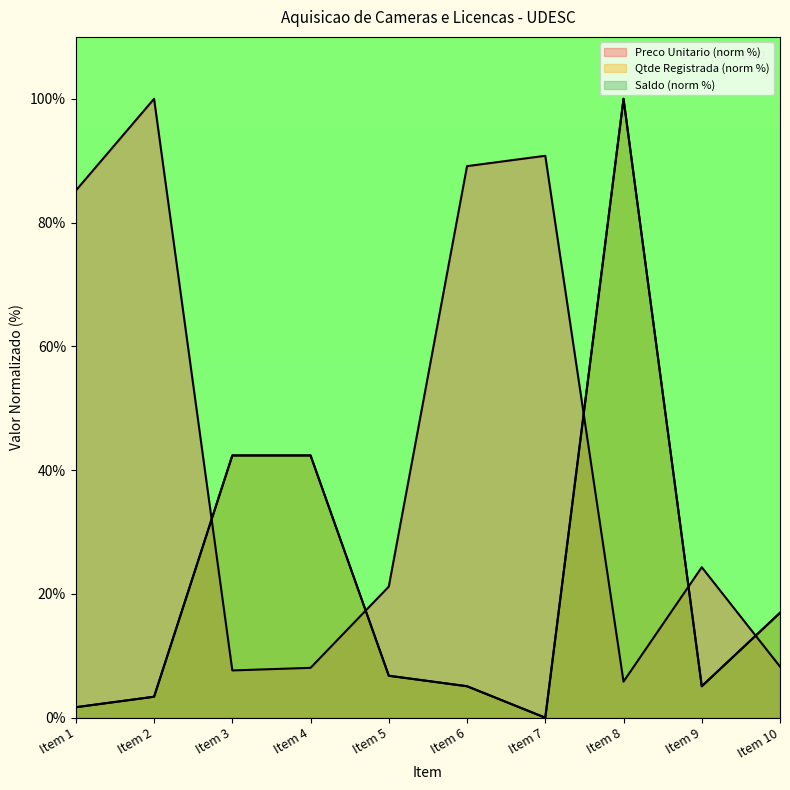

Rank the categories by Qtde Registrada value from lowest to highest.

Item 7, Item 1, Item 2, Item 6, Item 9, Item 5, Item 10, Item 3, Item 4, Item 8